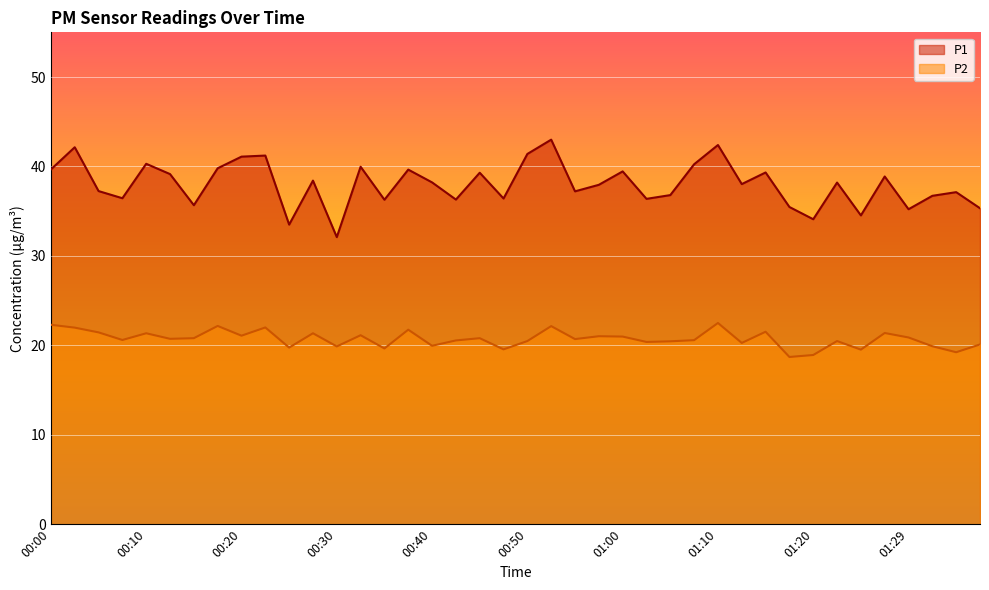

True or false: P2 and P1 intersect in this chart.

False